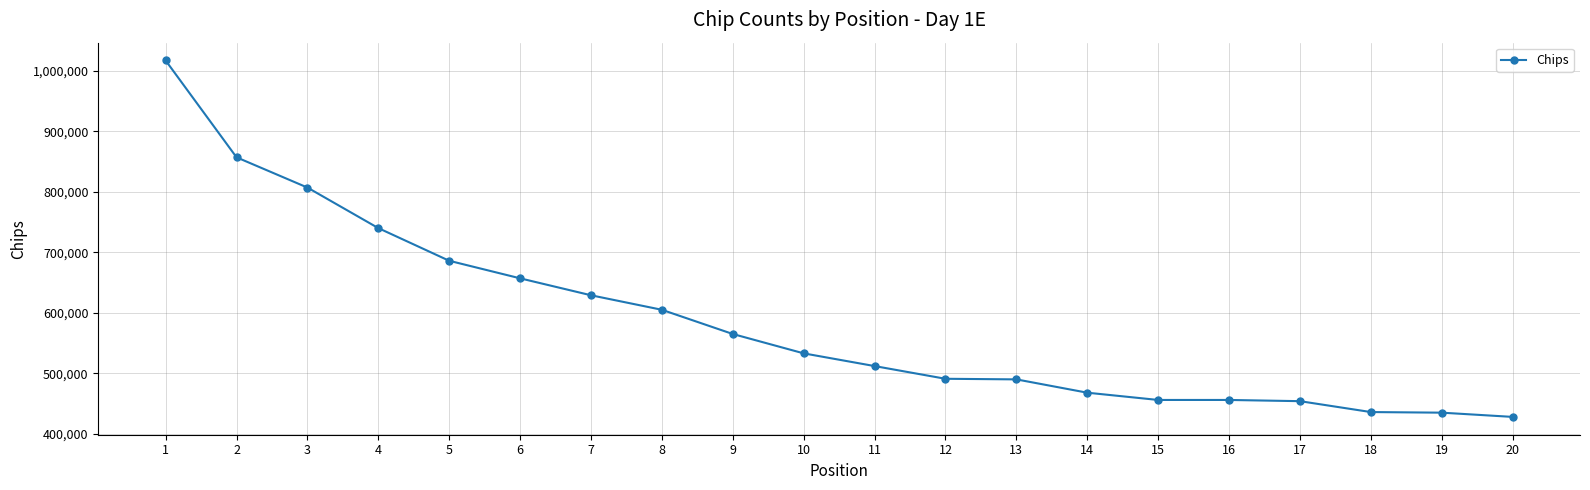

Does the chart display data point markers on the line(s)?

Yes